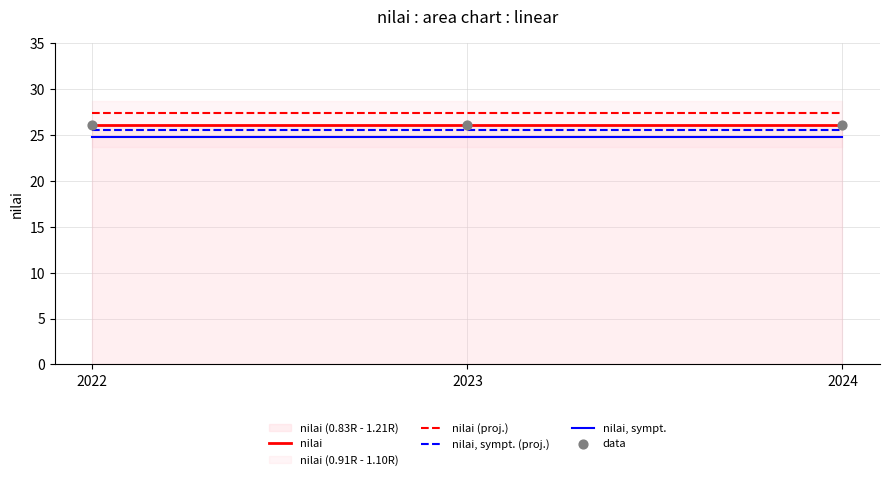

Is the value of data at 2023 greater than the value of nilai, sympt. (proj.) at 2024?

Yes